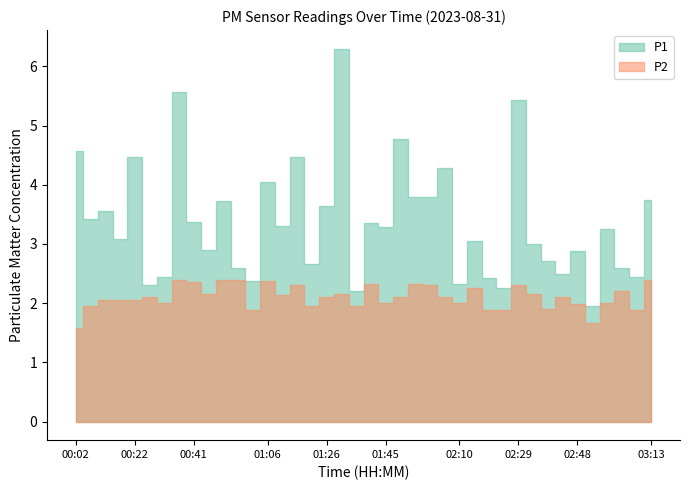

List the labels in order of P2 value, largest first.

00:36, 00:51, 00:56, 03:13, 01:06, 00:41, 01:40, 01:55, 01:16, 02:00, 02:29, 02:14, 03:03, 00:46, 01:30, 02:34, 01:11, 00:27, 01:26, 01:50, 02:05, 02:44, 00:12, 00:17, 00:22, 00:32, 01:45, 02:10, 02:58, 02:48, 00:07, 01:21, 01:35, 02:39, 01:01, 02:19, 02:24, 03:08, 02:53, 00:02